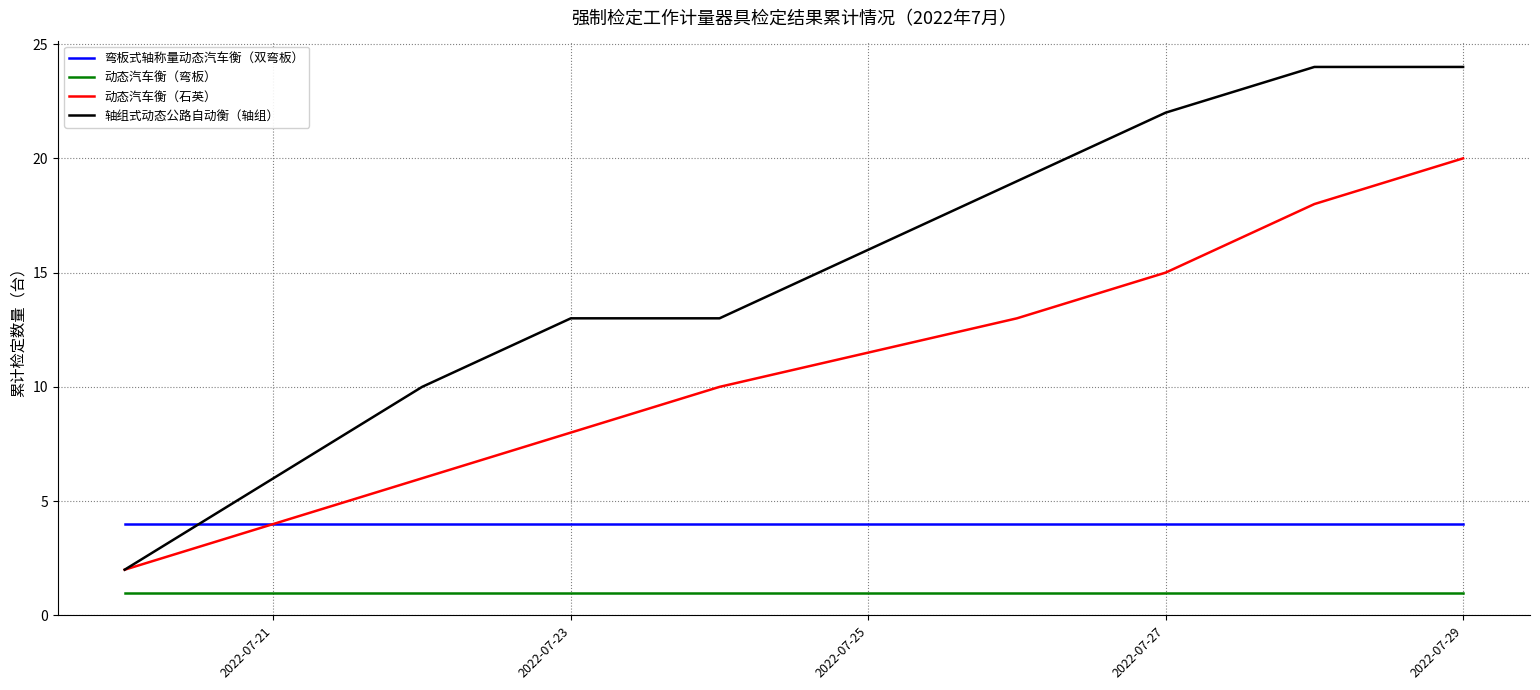

Rank the series by their average value, from lowest to highest.

动态汽车衡（弯板）, 弯板式轴称量动态汽车衡（双弯板）, 动态汽车衡（石英）, 轴组式动态公路自动衡（轴组）